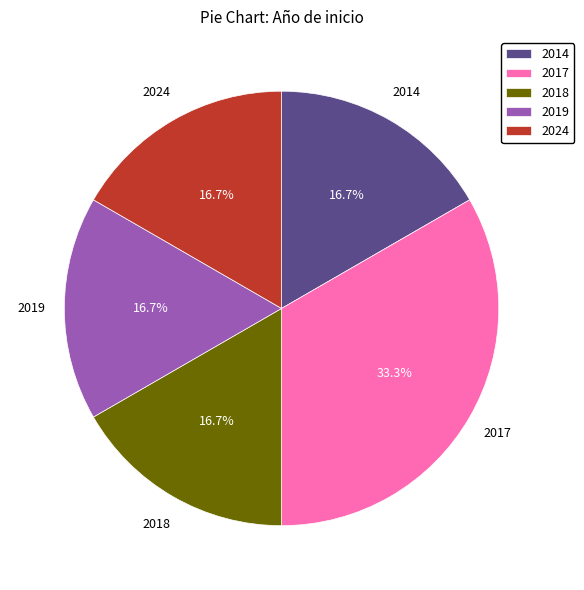

What is the largest slice in the pie chart?

2017